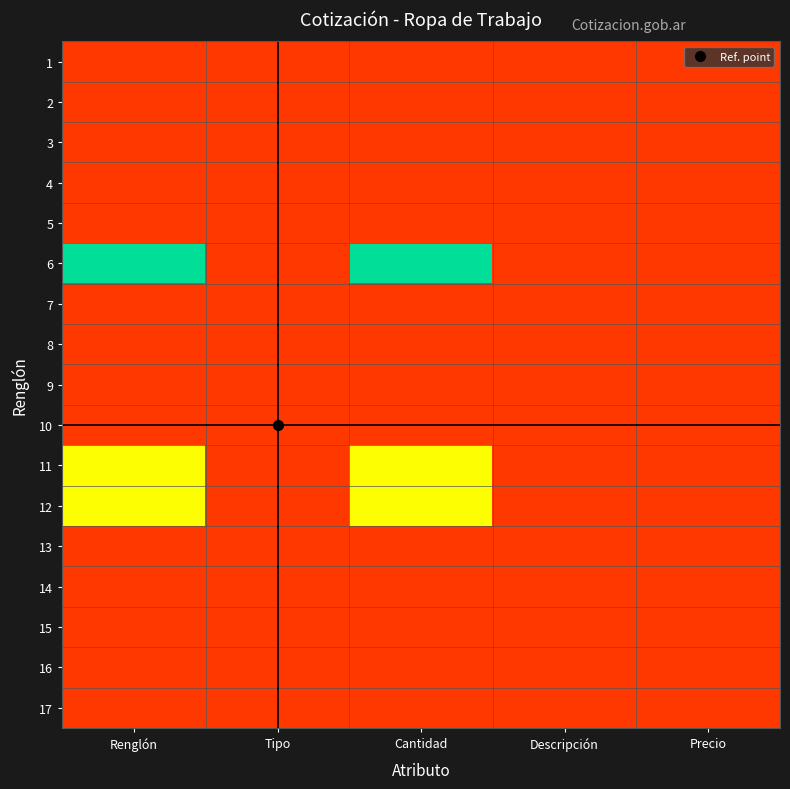

Which series has the largest range (max minus min)?

6